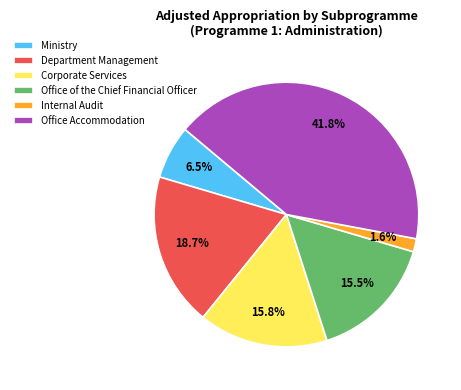

True or false: Ministry accounts for 14% of the total.

False